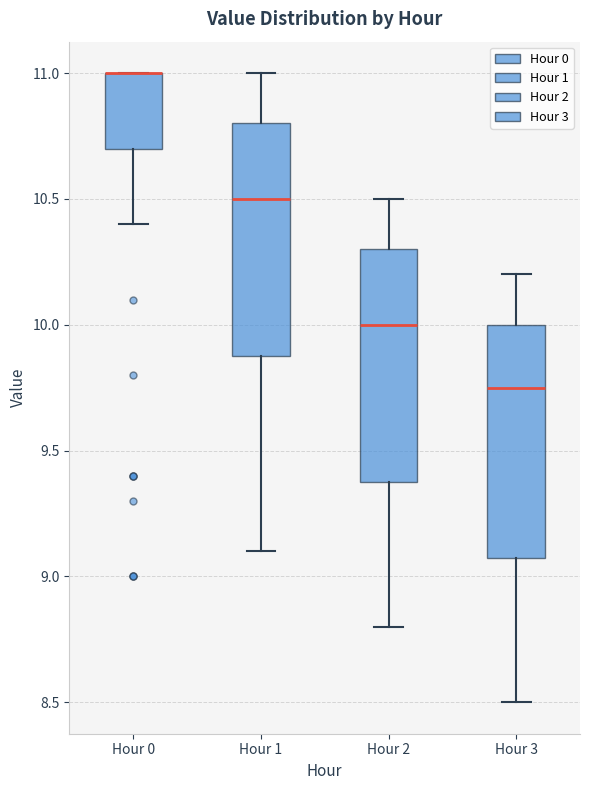

Where is the lower edge of the box for Hour 3 on the y-axis? The values are not printed on the chart, so give them approximately, as read against the axis.

9.10